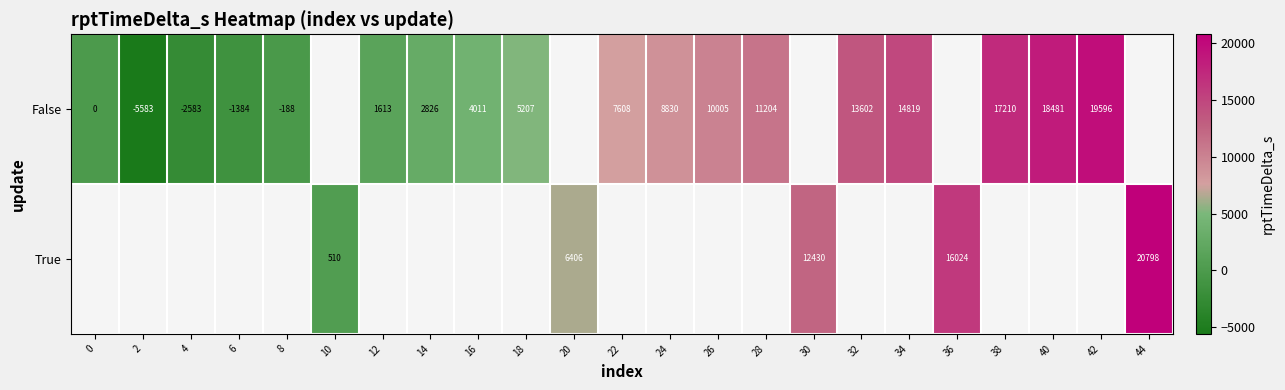

Is it true that False equals 11801 at 38?

False